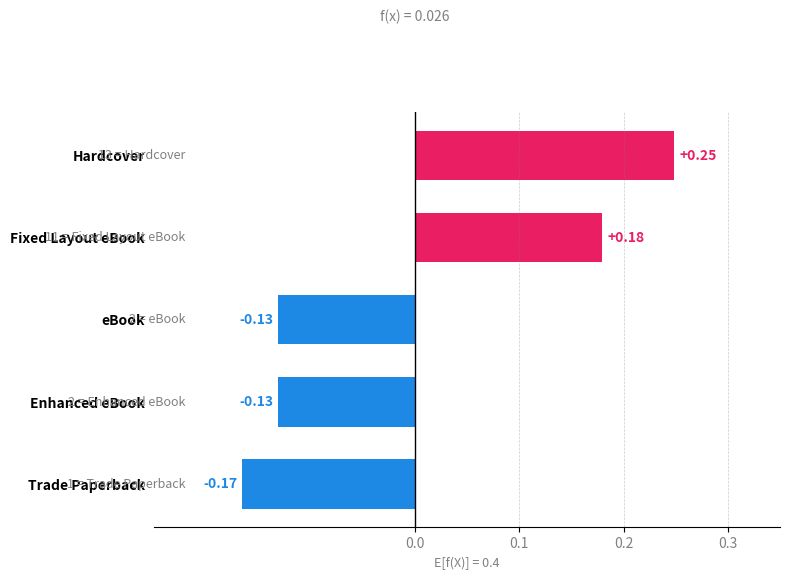

Which category has the lowest value across all series?

Trade Paperback